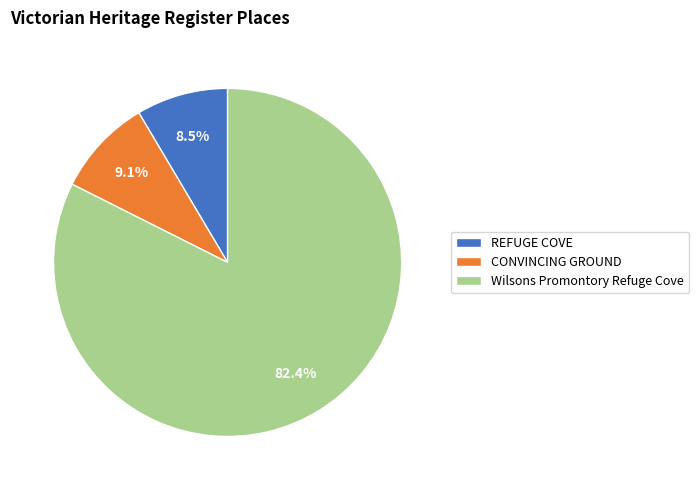

To the nearest percent, what is the difference between the largest and smallest slice percentages?

74%